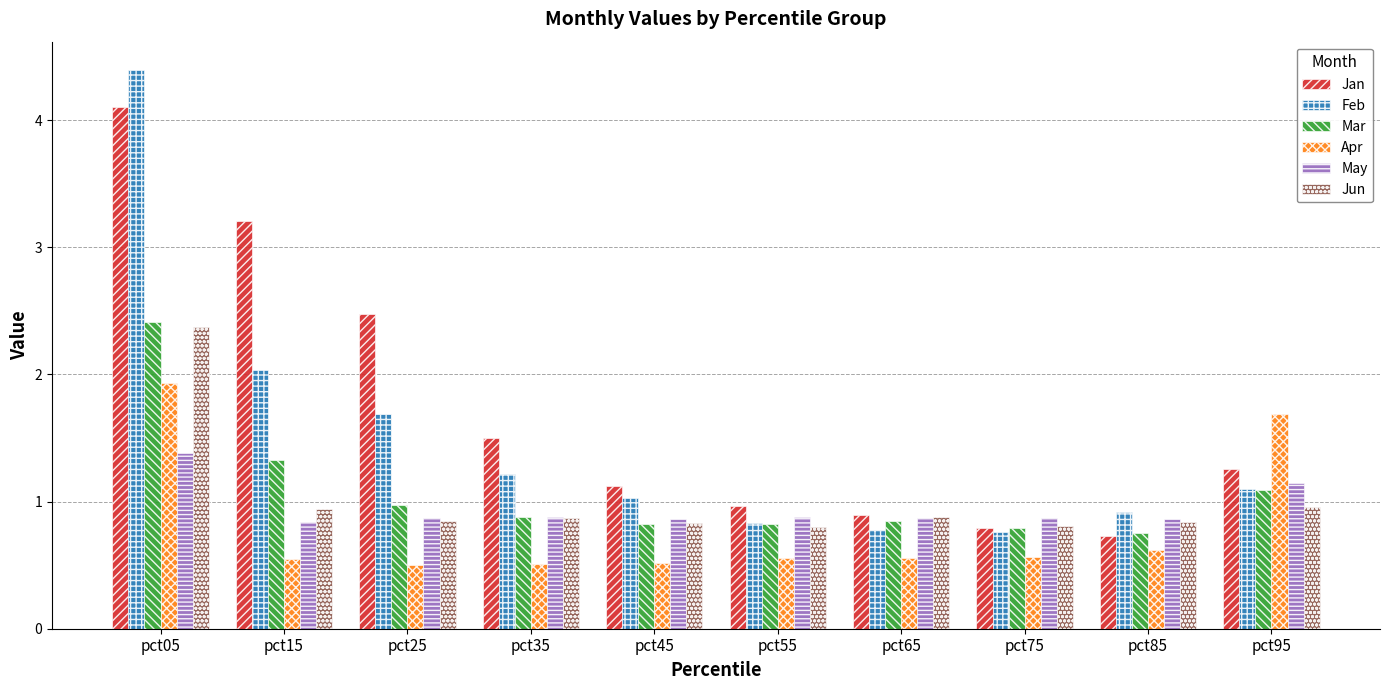

What is the total value across all series at pct25?

7.4